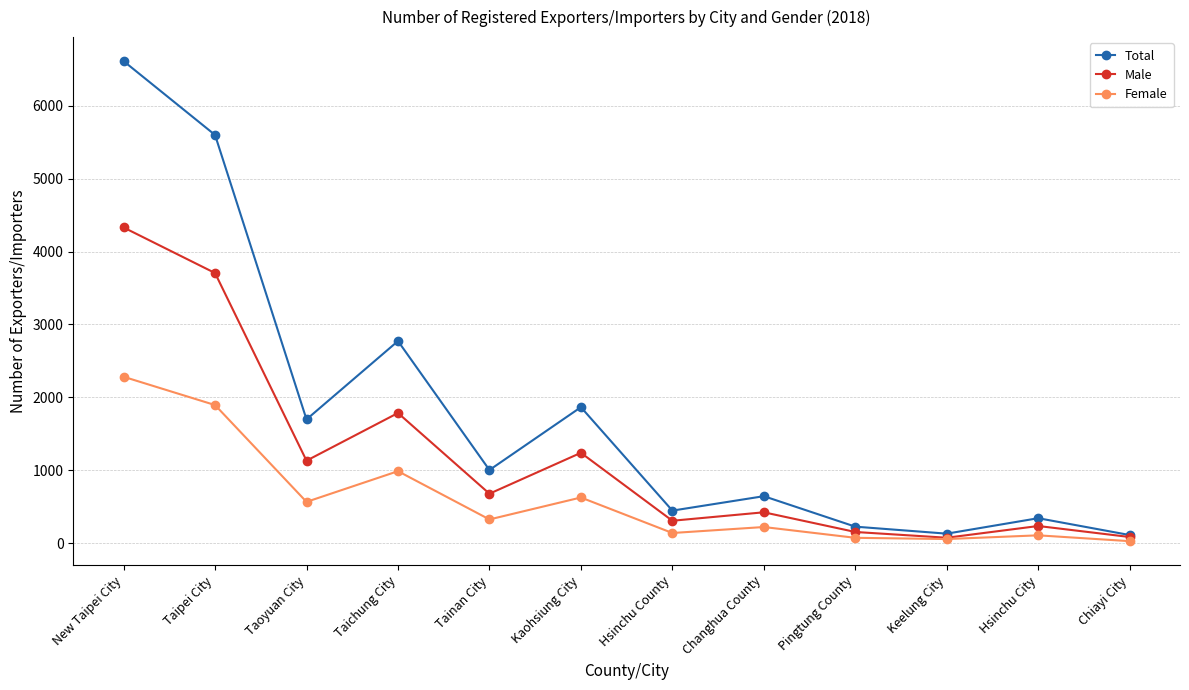

How many interior local peaks does the Male series have?

4